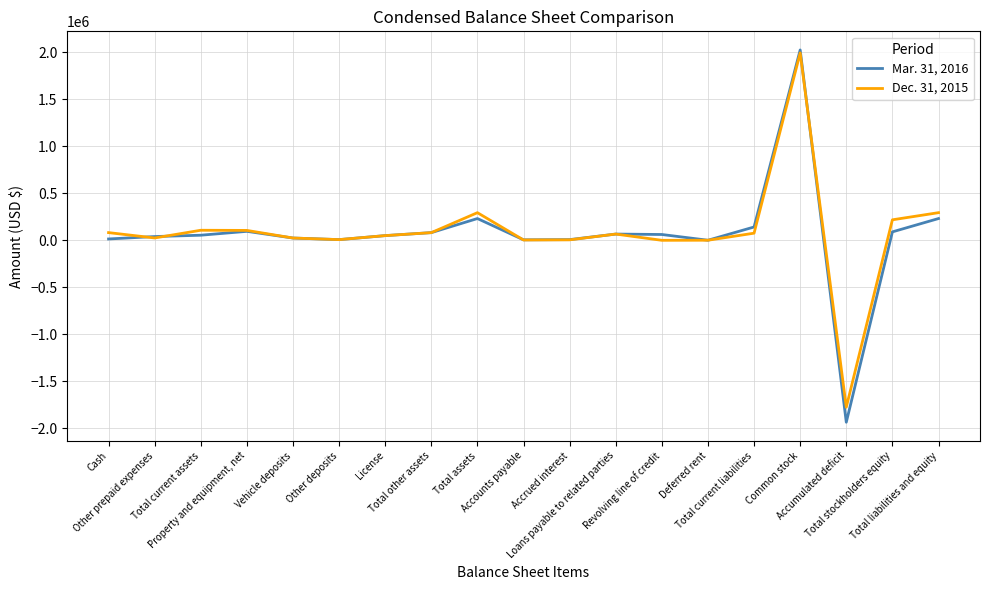

What is the maximum value shown in the chart?

2025476